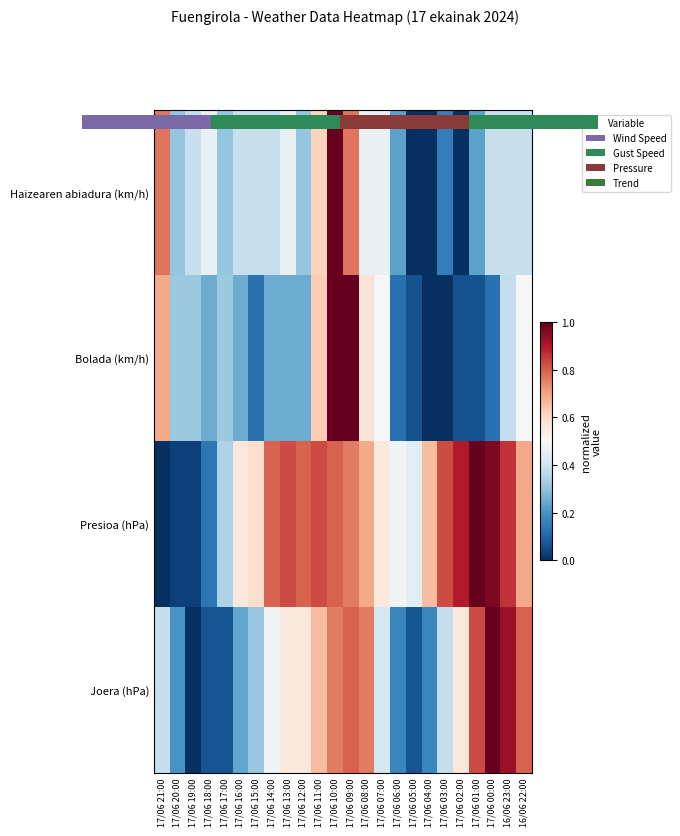

What is the greatest value displayed?

1.0